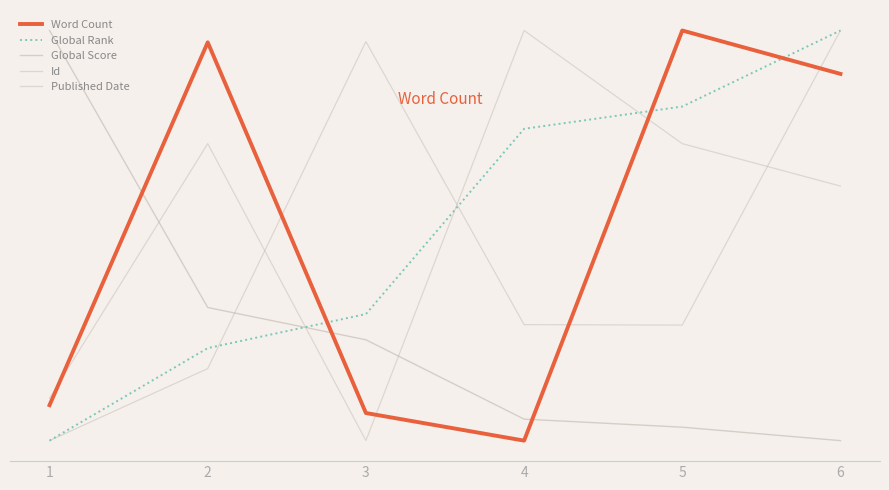

Is it true that Id equals 0.3 at 6?

False